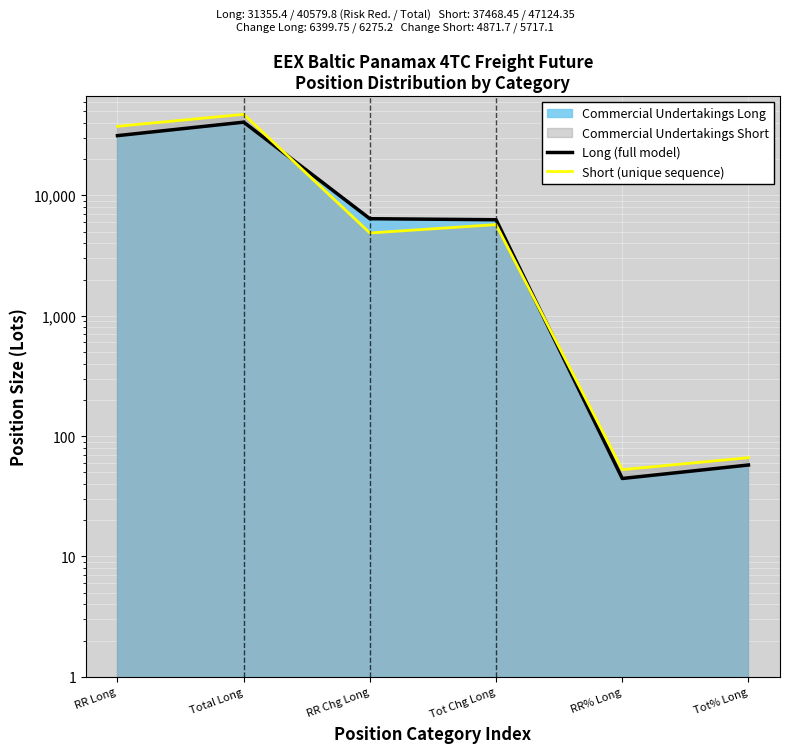

Reading right to left, list all the values displayed in this chart.

Long (full model): 57.5	44.5	6275.2	6399.8	40579.8	31355.4
Short (unique sequence): 66.2	52.6	5717.1	4871.7	47124.3	37468.4